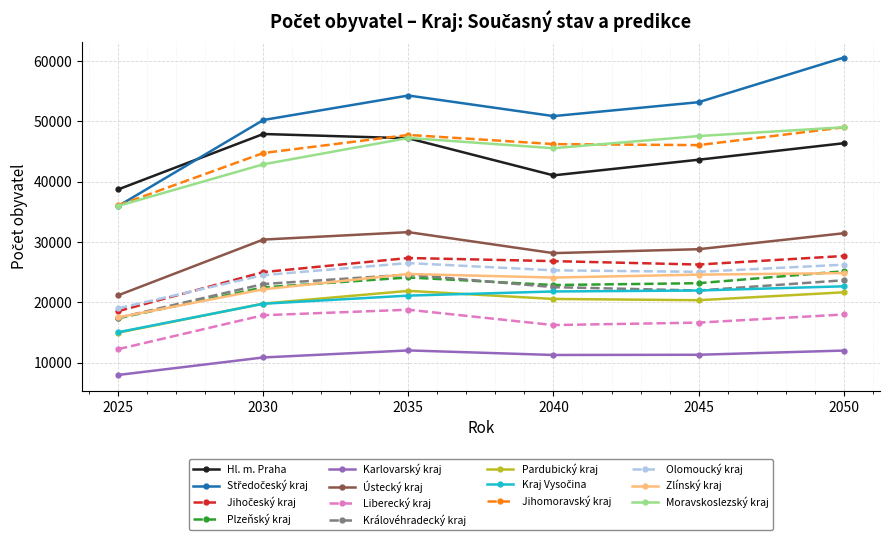

At how many categories does at least one series exceed 17806?

6